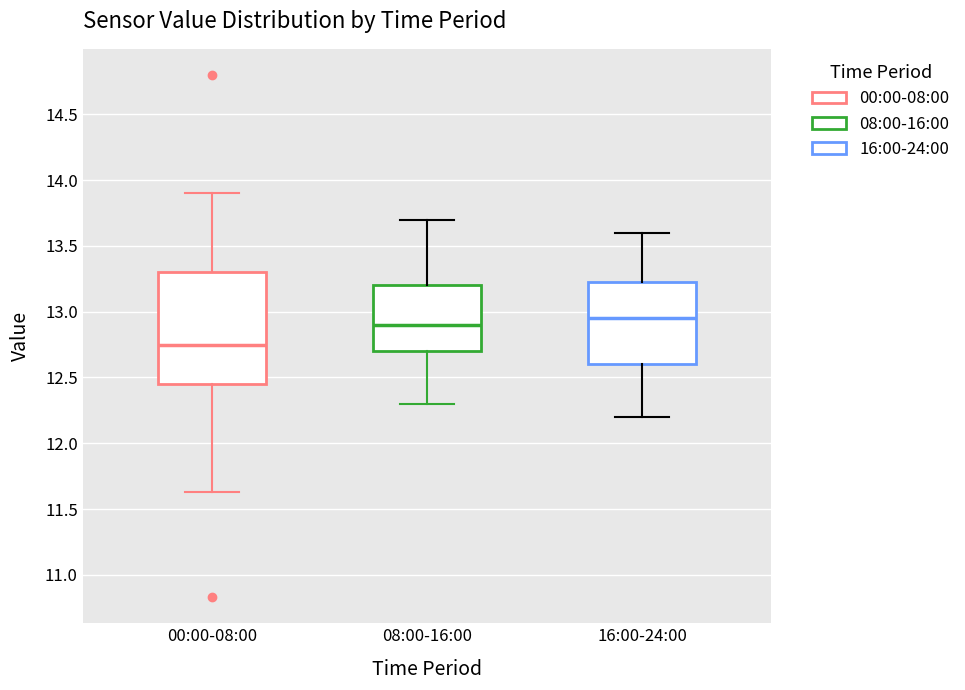

Reading left to right, read every box against the y-axis: the position of its median line, the range the box covers, and the ends of its whiskers. The values are not printed on the chart, so give them approximately, as read against the axis.

00:00-08:00: median 12.75, box 12.45 to 13.30, whiskers 11.65 to 13.90
08:00-16:00: median 12.90, box 12.70 to 13.20, whiskers 12.30 to 13.70
16:00-24:00: median 12.95, box 12.60 to 13.25, whiskers 12.20 to 13.60